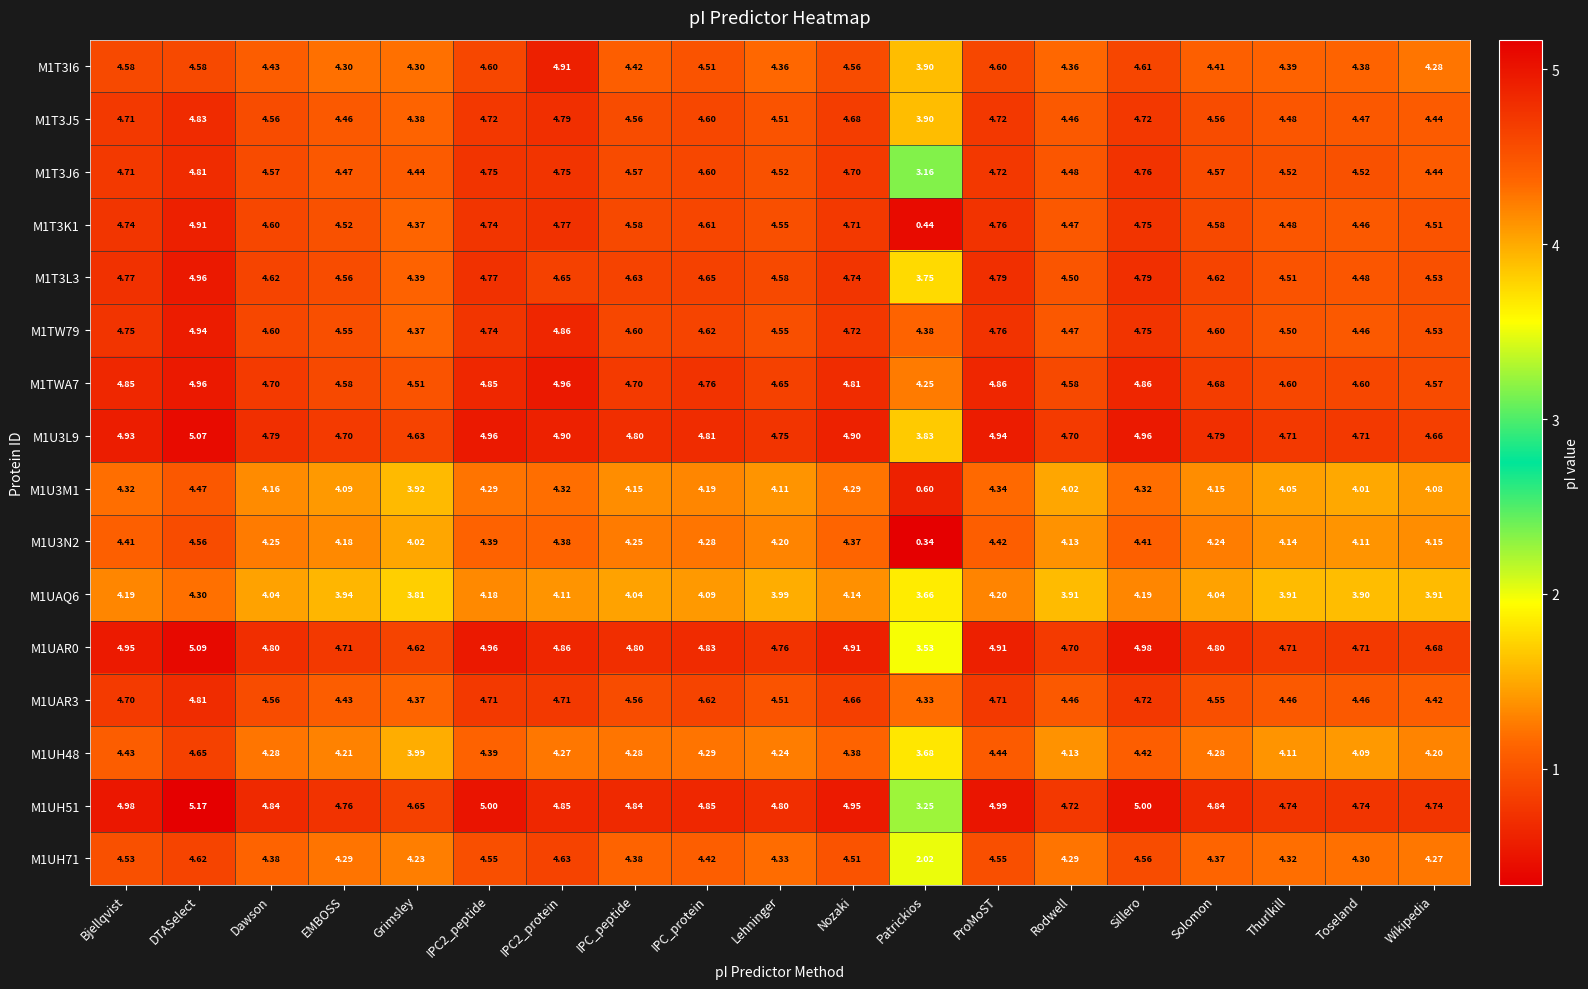

How many series are shown in this chart?

16